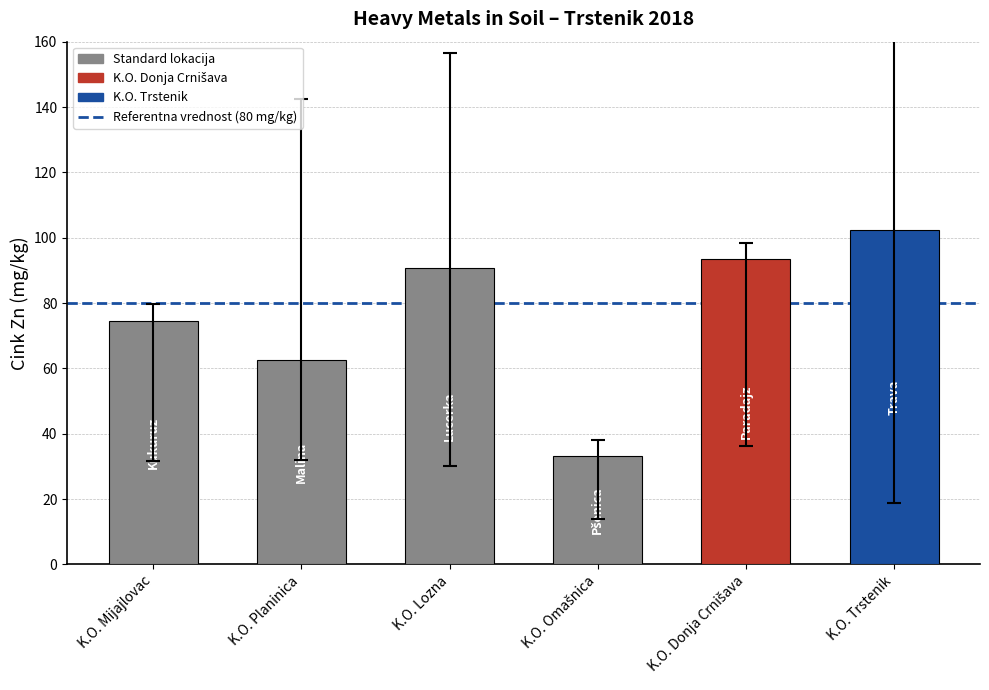

Where is the data nearest to the value 67?

K.O. Planinica